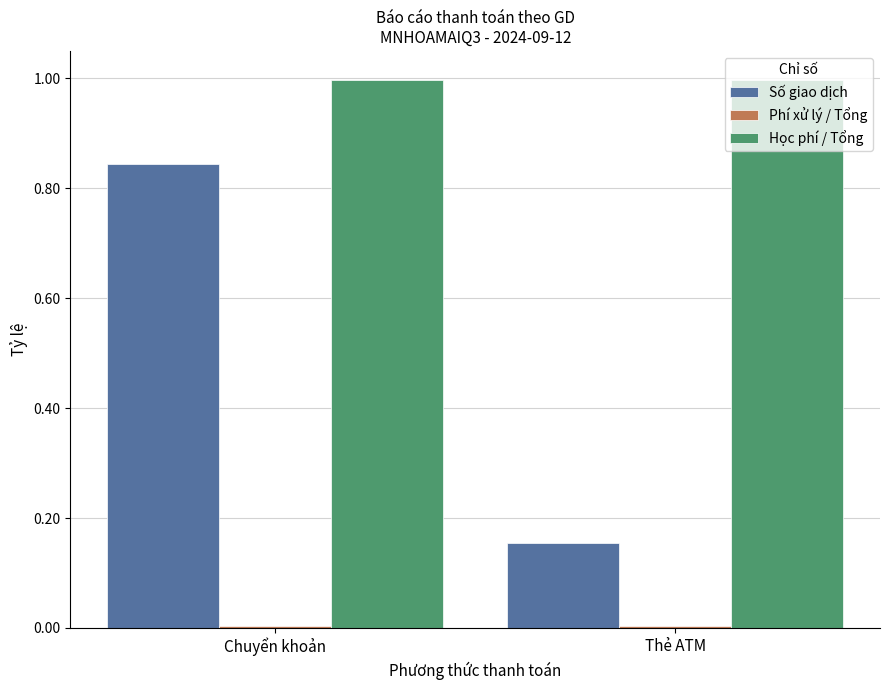

Which series has the widest spread of values?

Số giao dịch